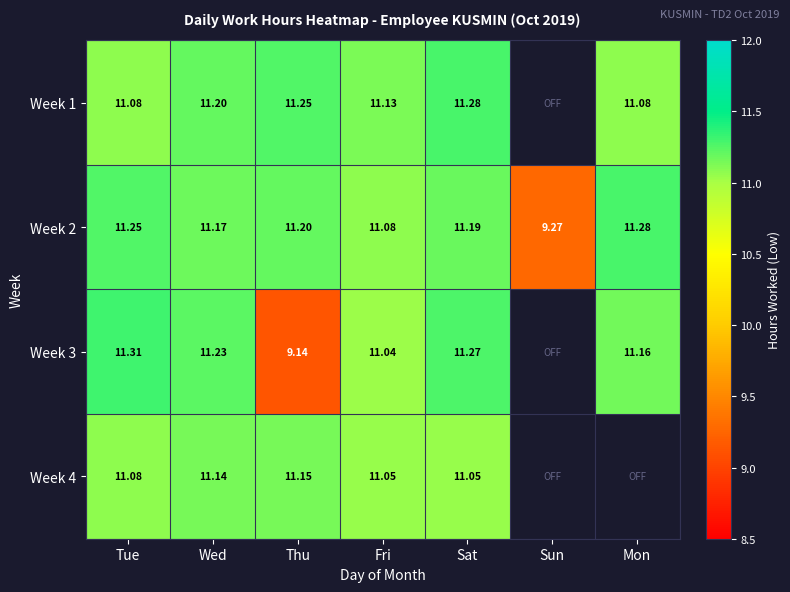

Where is Week 2 nearest to the value 10?

Sun